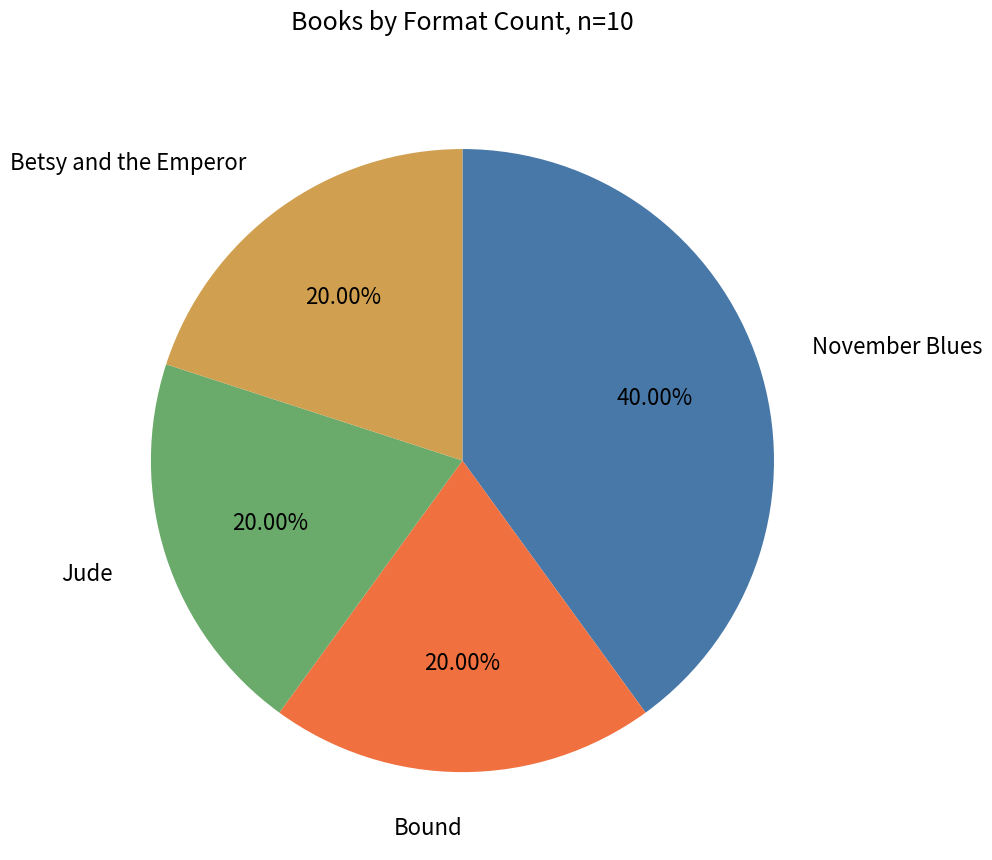

Count the number of slices in the pie.

4